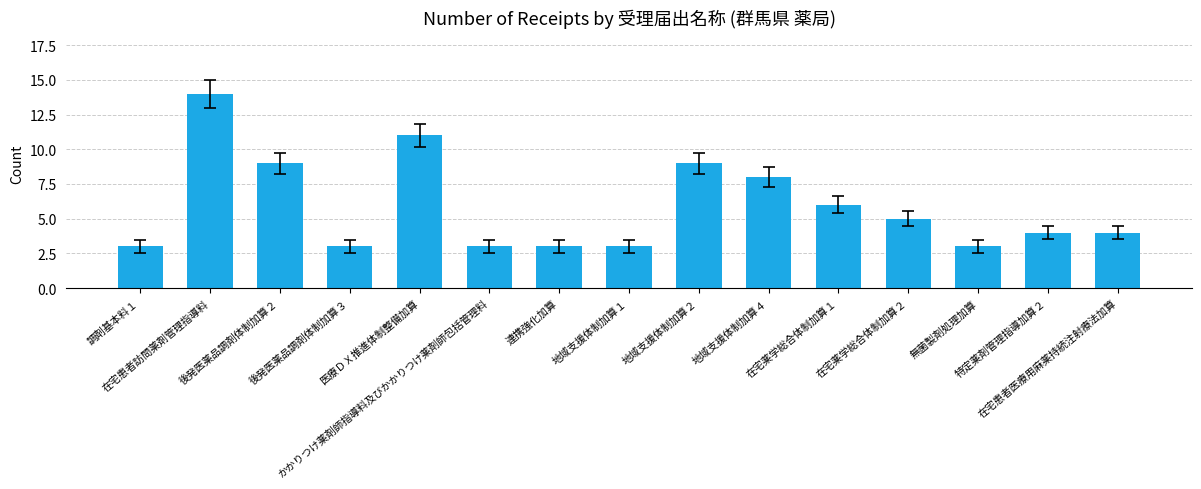

What is the value of the 6th bar from the left?

3